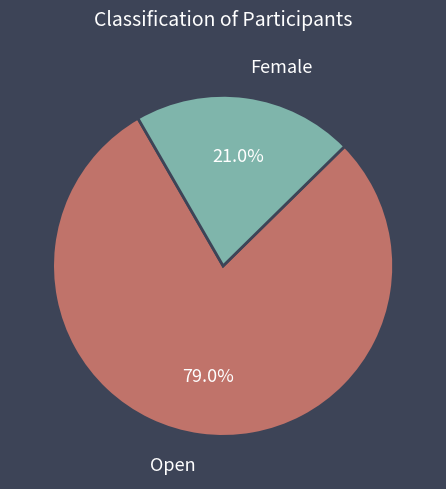

Which slice is the smallest?

Female